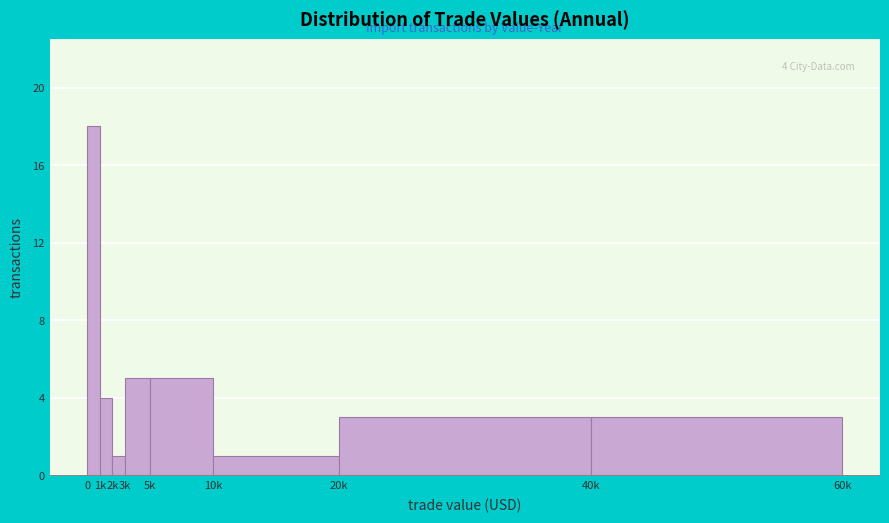

Reading left to right, extract all data points from this chart.

0=18	1k=4	2k=1	3k=5	5k=5	10k=1	20k=3	40k=3